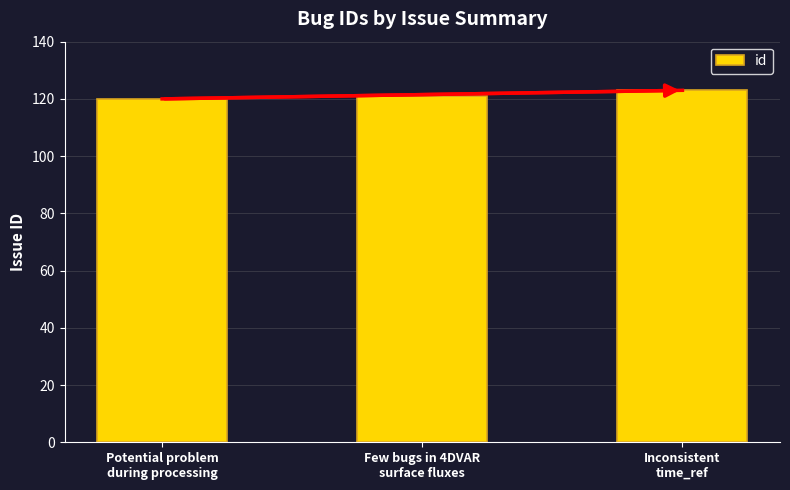

What is the change in value from Potential problem
during processing to Inconsistent
time_ref?

+3